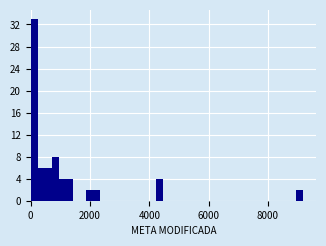

Around what value on the x-axis is the tallest bar? Give the approximate position of its centre, as read against the axis.

200